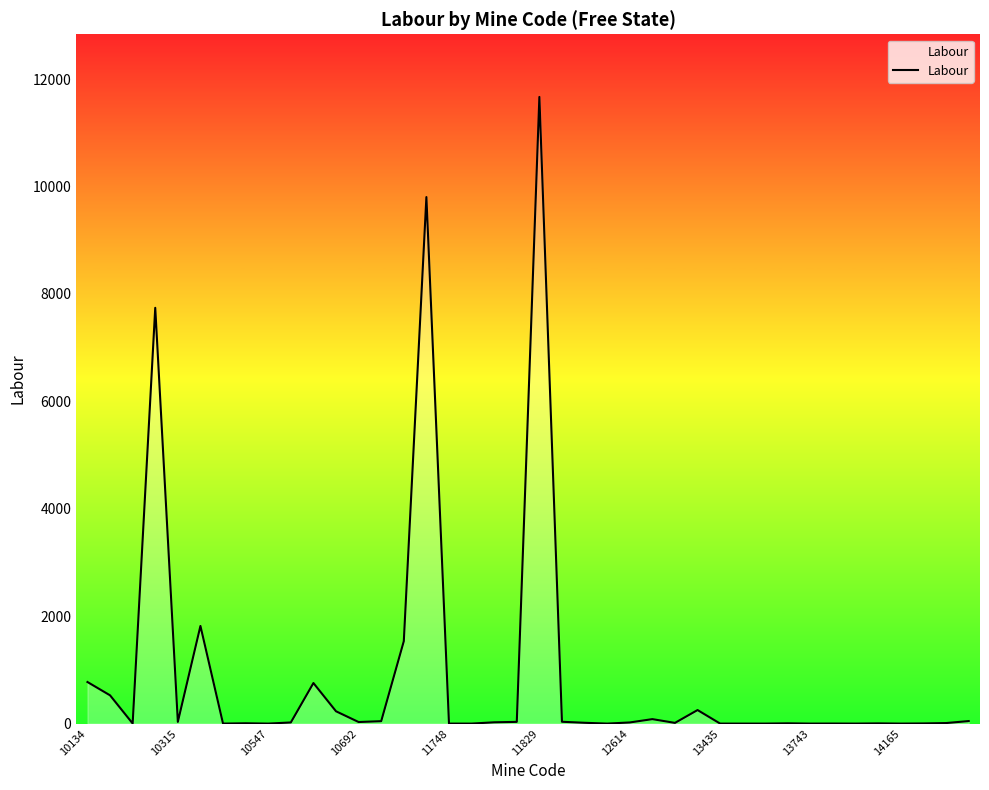

Count the number of data series in this chart.

1